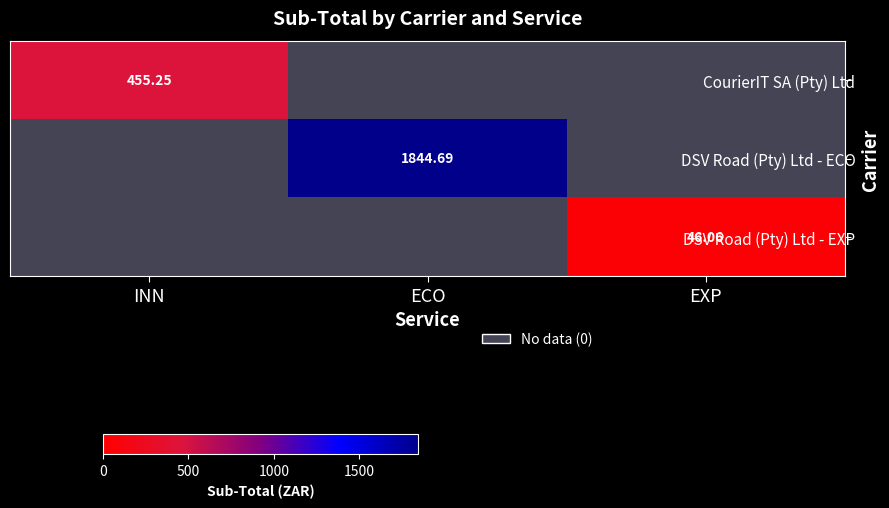

At which category is the sum across all series the highest?

ECO